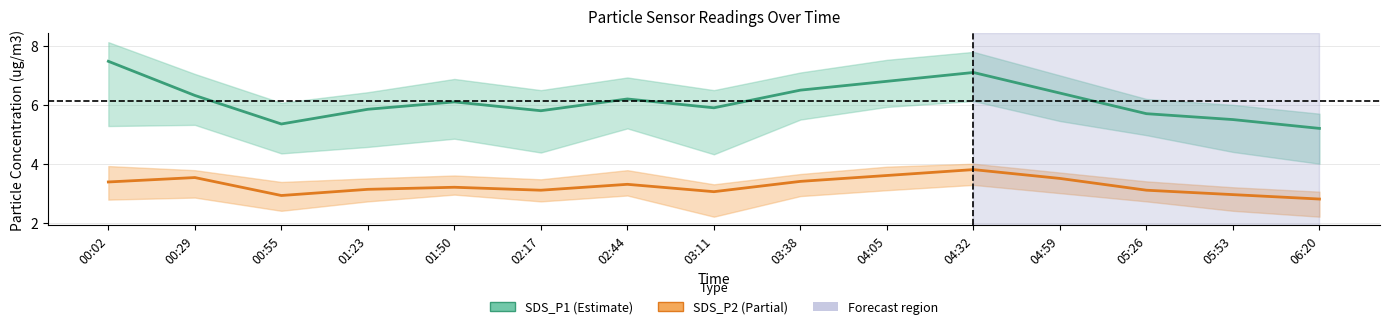

Between 00:55 and 03:38, which series saw the biggest shift?

SDS_P1